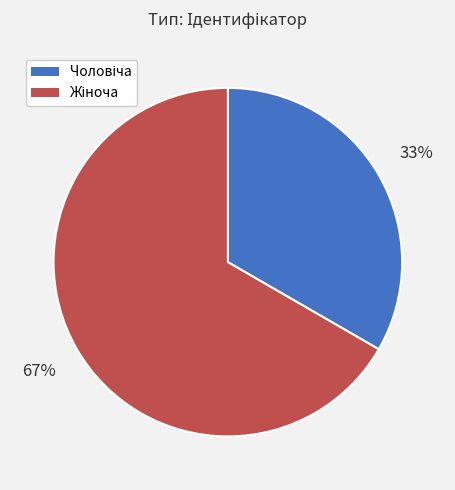

How many segments does this pie chart have?

2